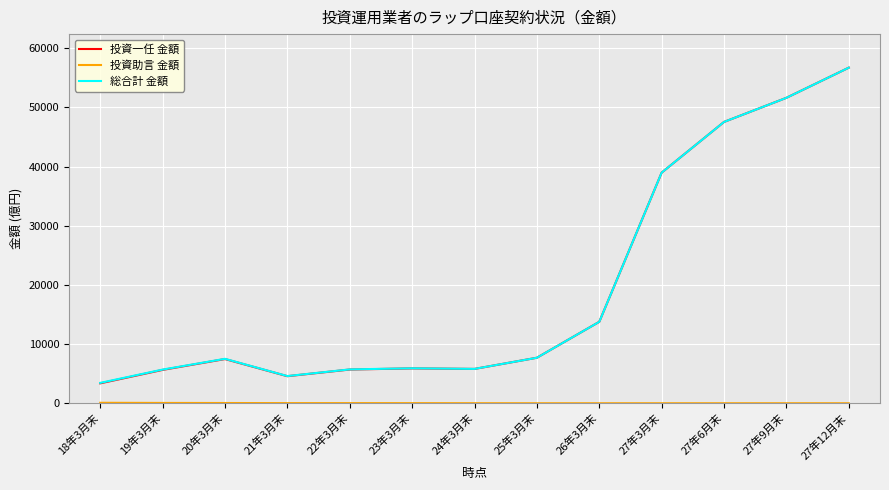

Which series has the largest range (max minus min)?

投資一任 金額